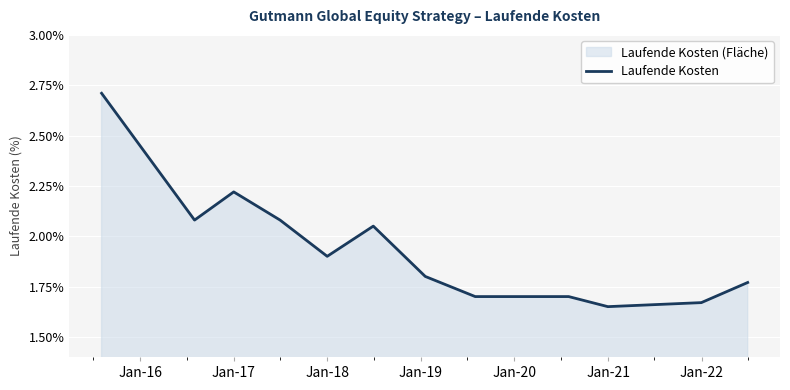

What is the maximum value shown in the chart?

2.7